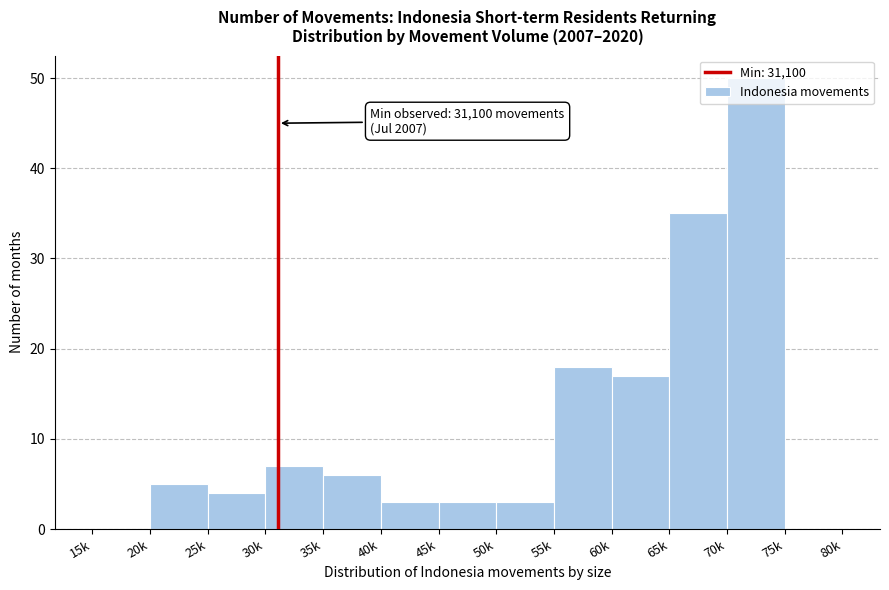

At which category does the chart reach its peak across all series?

70k